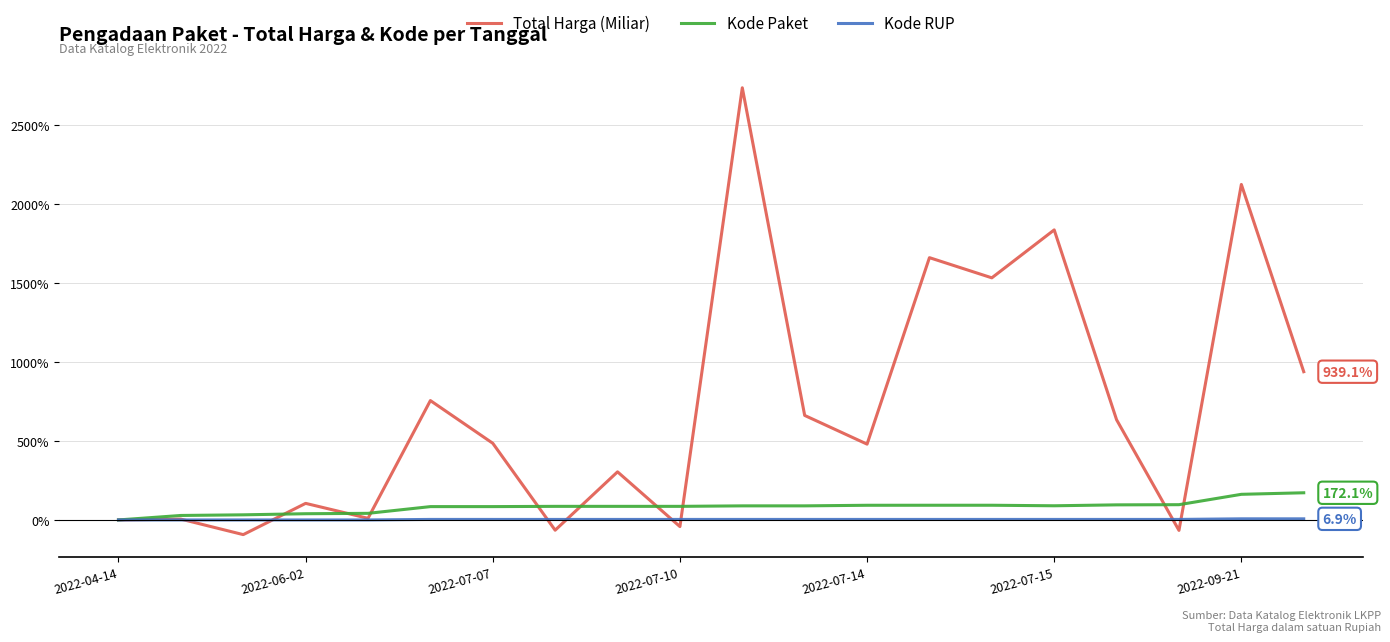

What is the minimum value shown in the chart?

-93.0